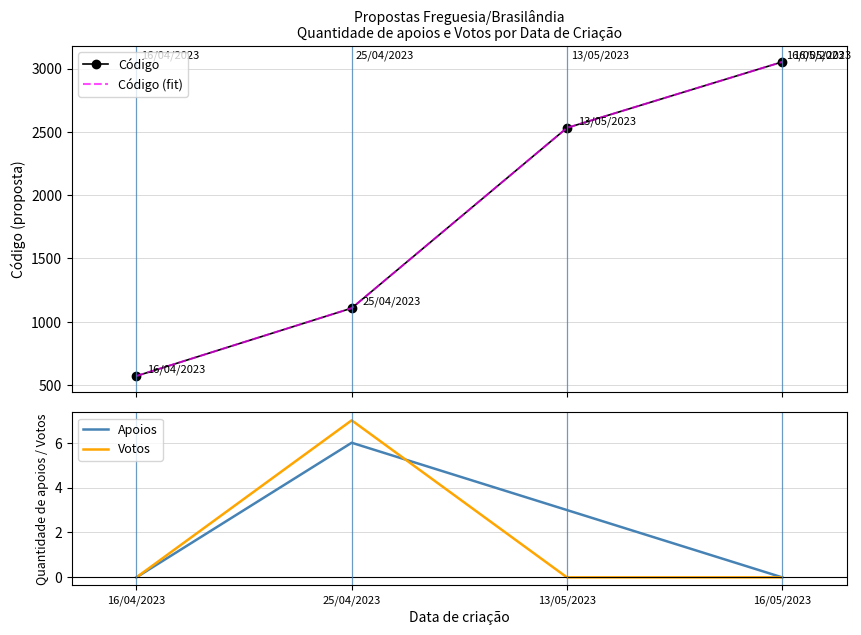

What is the average value of the Código (fit) series?

1815